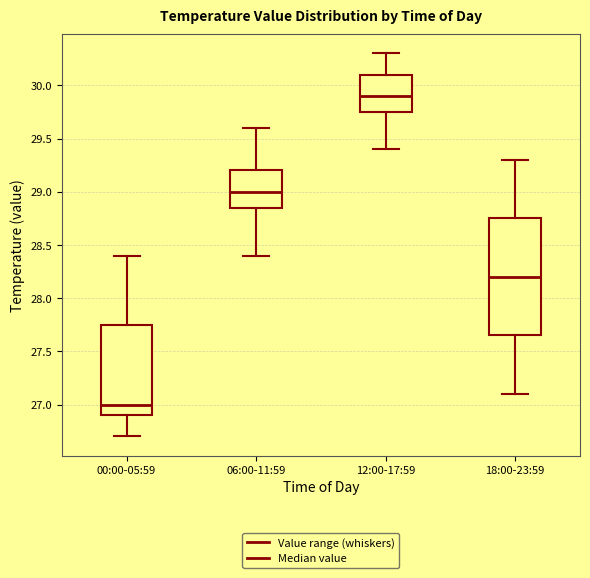

Which box has the lowest median line?

00:00-05:59